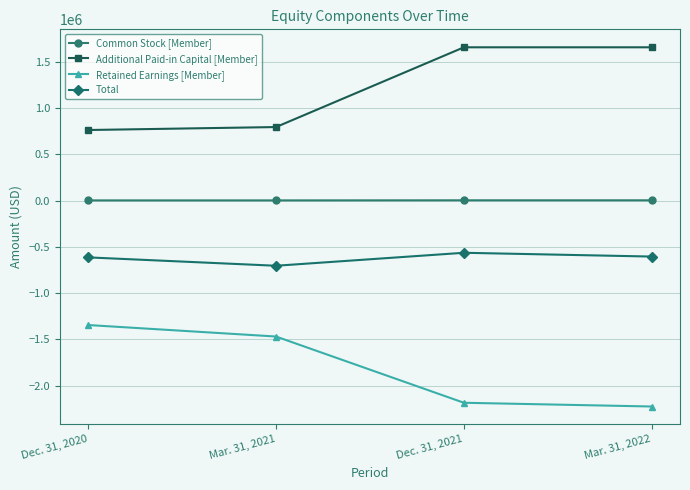

True or false: Total and Retained Earnings [Member] intersect in this chart.

False